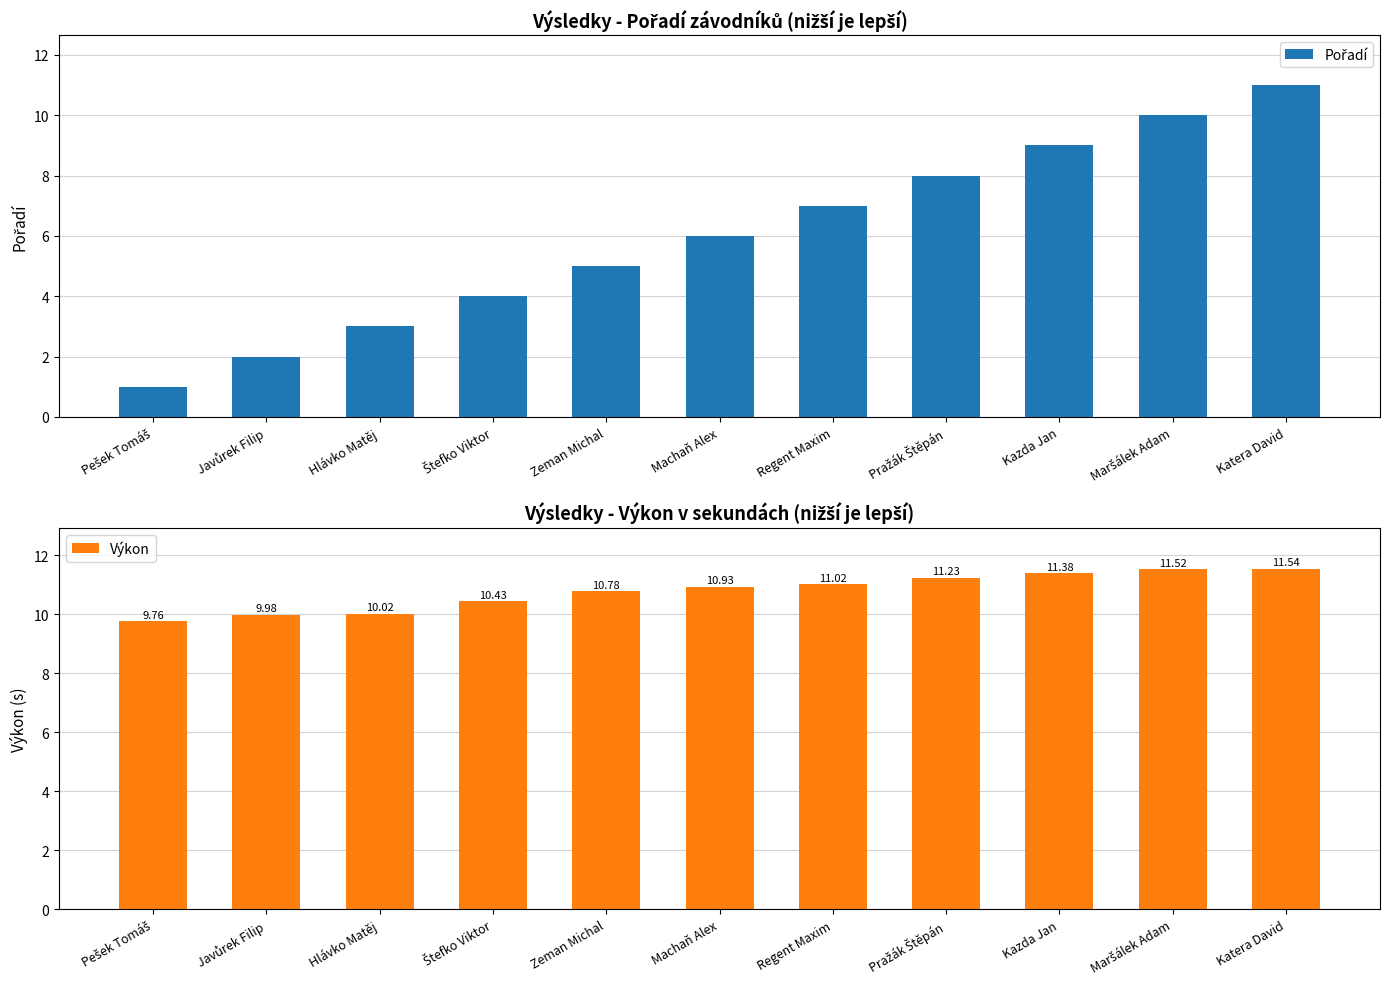

List the series in order of their peak value, lowest first.

Pořadí, Výkon